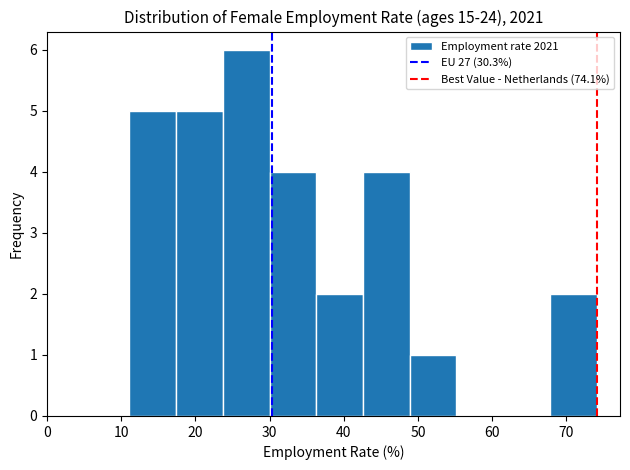

How tall is the bar that spans 48.9 to 55.2 on the x-axis? Neither the bar edges nor the heights are printed on the chart, so give them approximately, as read against the axes.

1